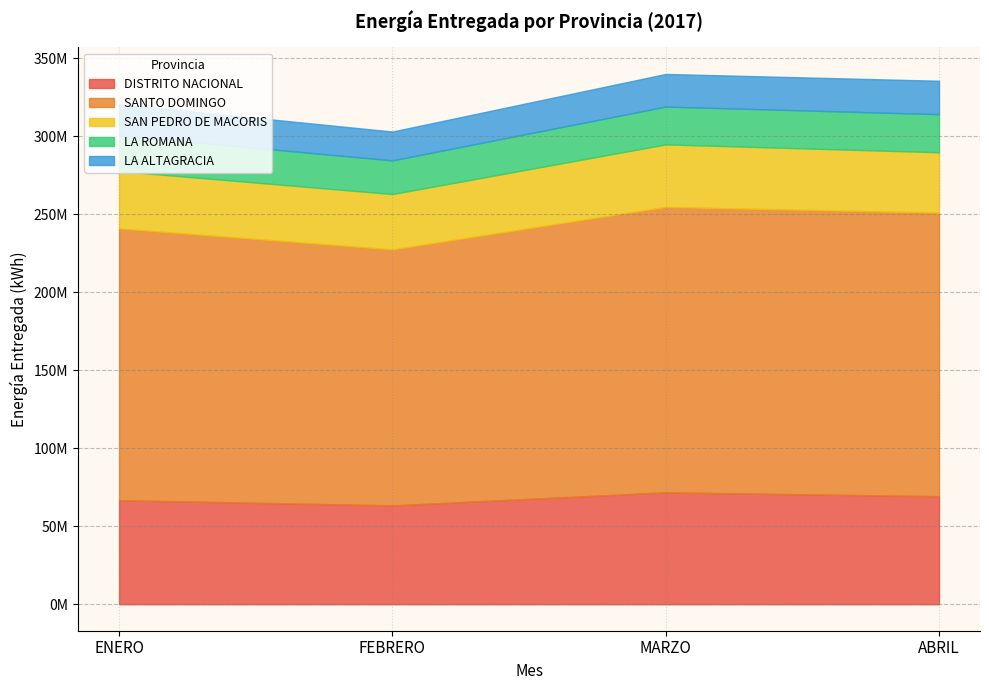

What is the average value of the LA ALTAGRACIA series?

20217813.4